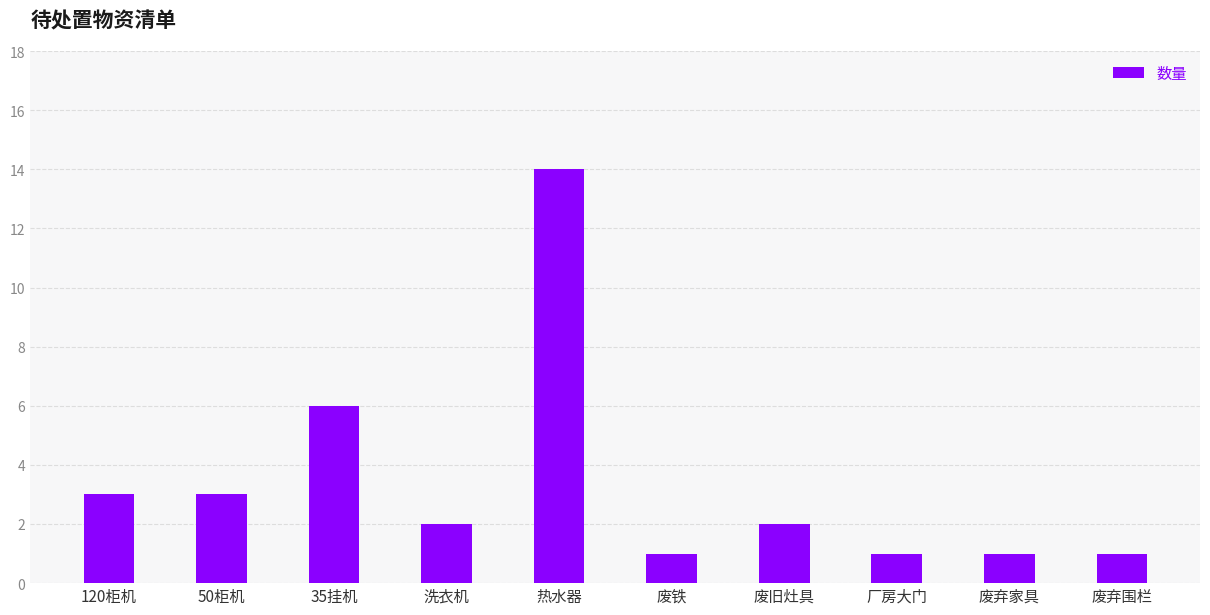

What is the change in value from 热水器 to 废弃围栏?

-13